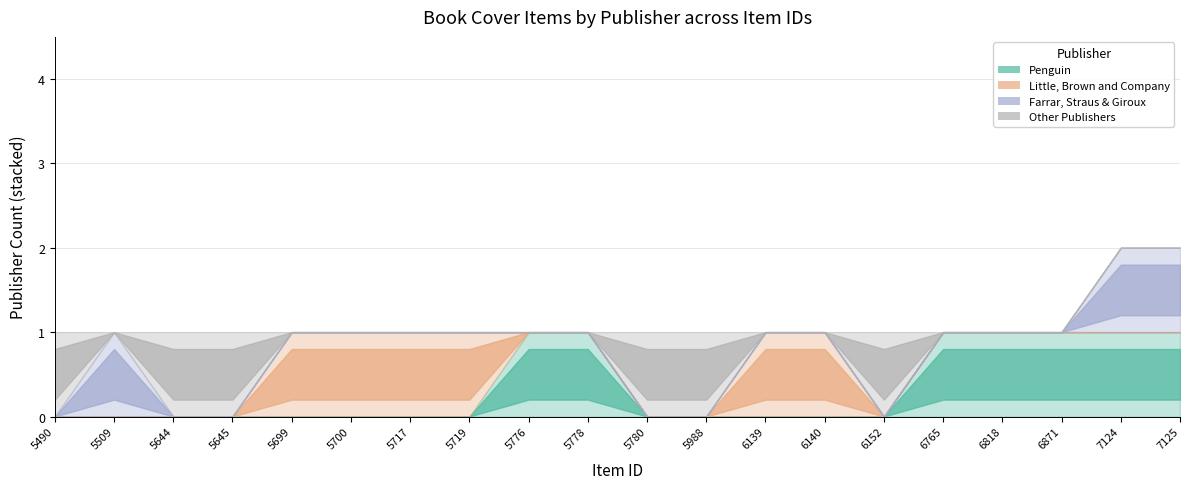

Reading left to right, list all the values displayed in this chart.

Penguin: 0	0	0	0	0	0	0	0	1	1	0	0	0	0	0	1	1	1	1	1
Little, Brown and Company: 0	0	0	0	1	1	1	1	0	0	0	0	1	1	0	0	0	0	0	0
Farrar, Straus & Giroux: 0	1	0	0	0	0	0	0	0	0	0	0	0	0	0	0	0	0	1	1
Other Publishers: 1	0	1	1	0	0	0	0	0	0	1	1	0	0	1	0	0	0	0	0